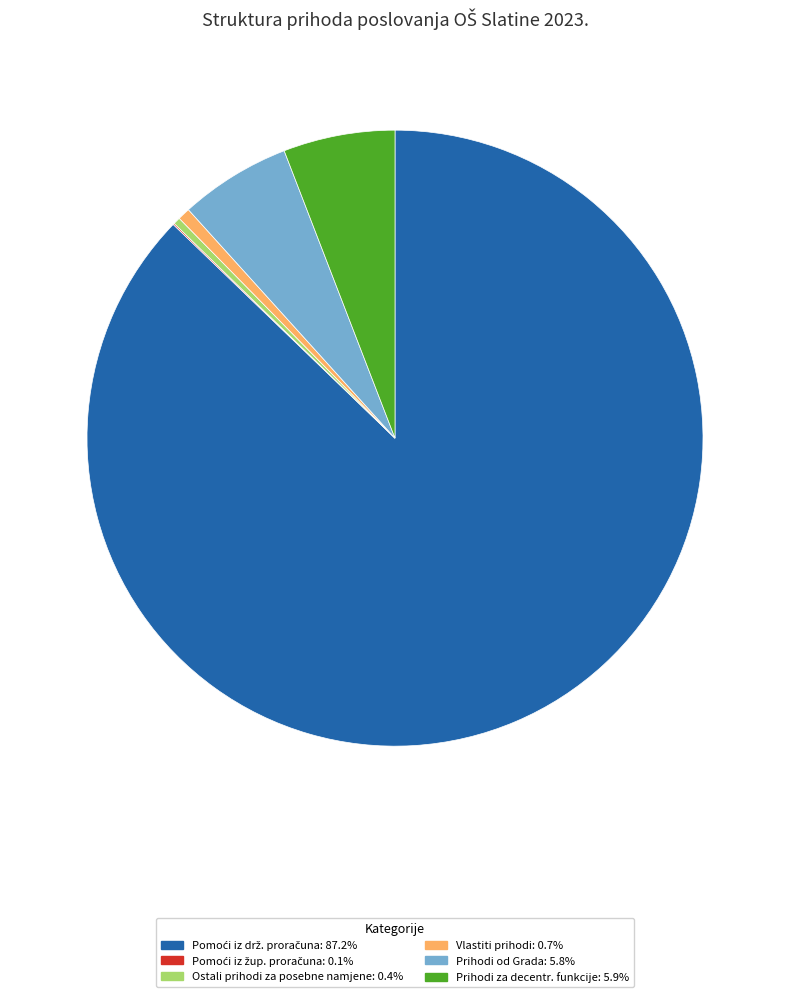

Is there any slice that represents more than half of the pie?

Yes